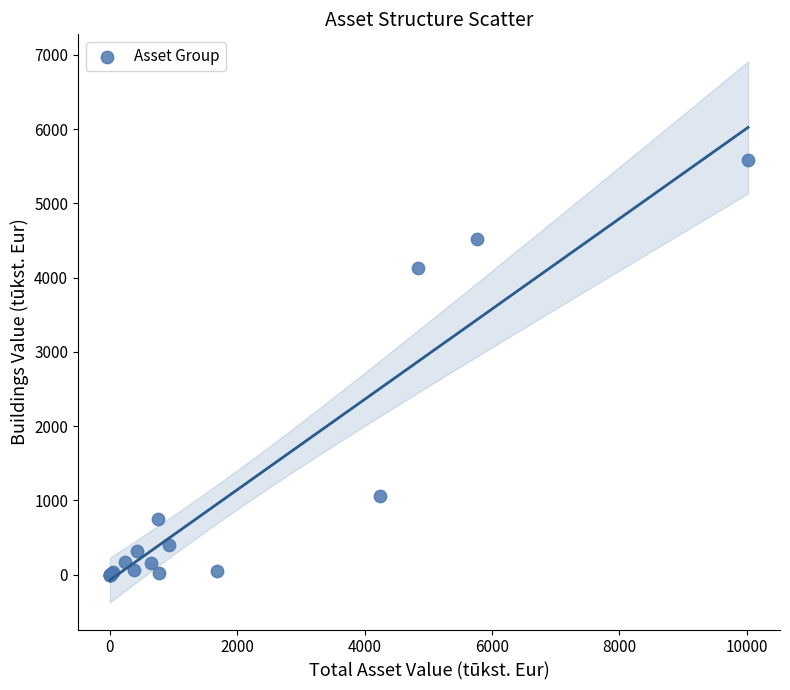

What Y value in the scatter plot is closest to 2788?

4123.9